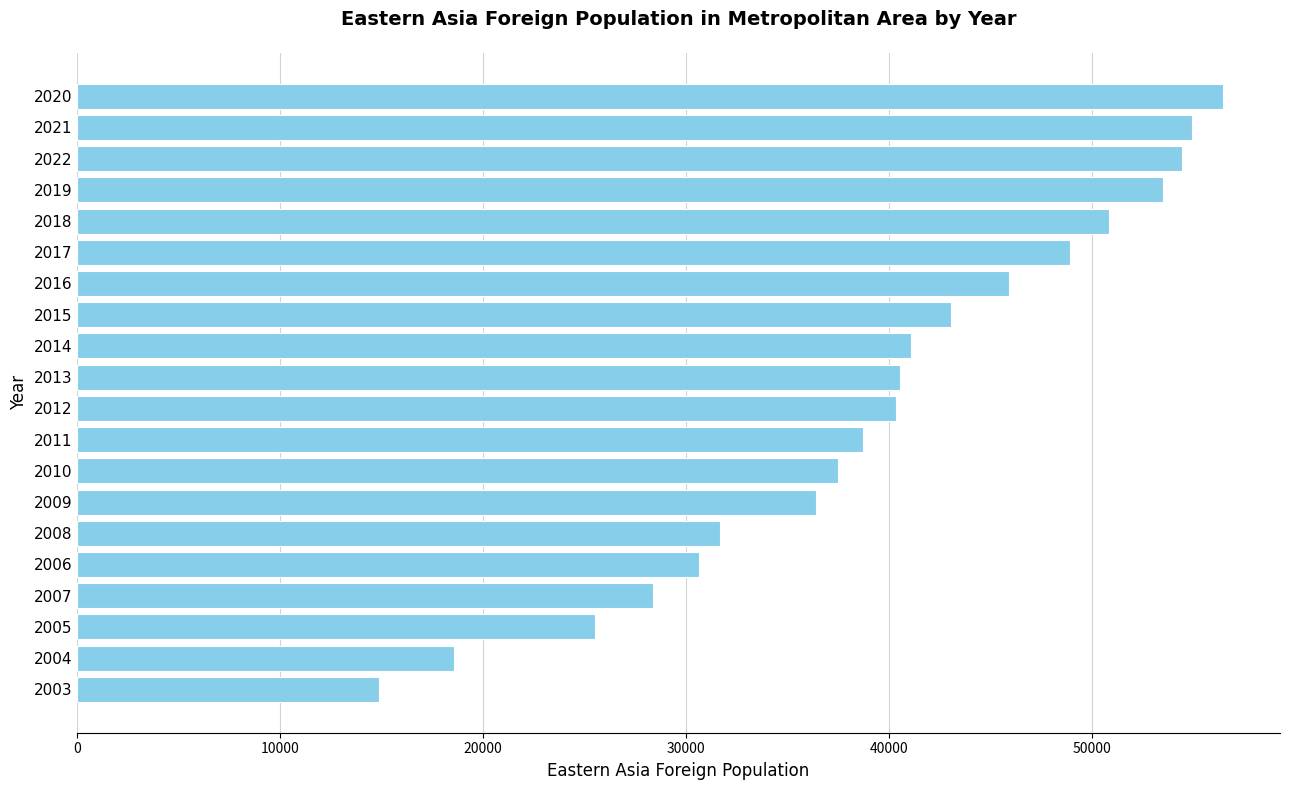

Between 2016 and 2019, which is larger?

2019